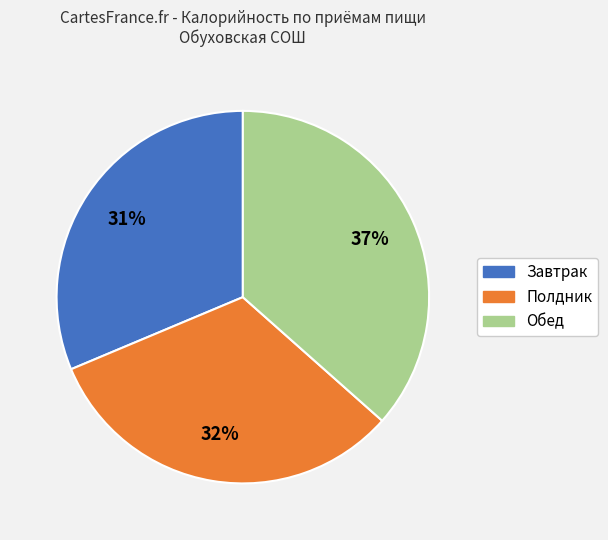

To the nearest percent, what is the average slice percentage?

33%